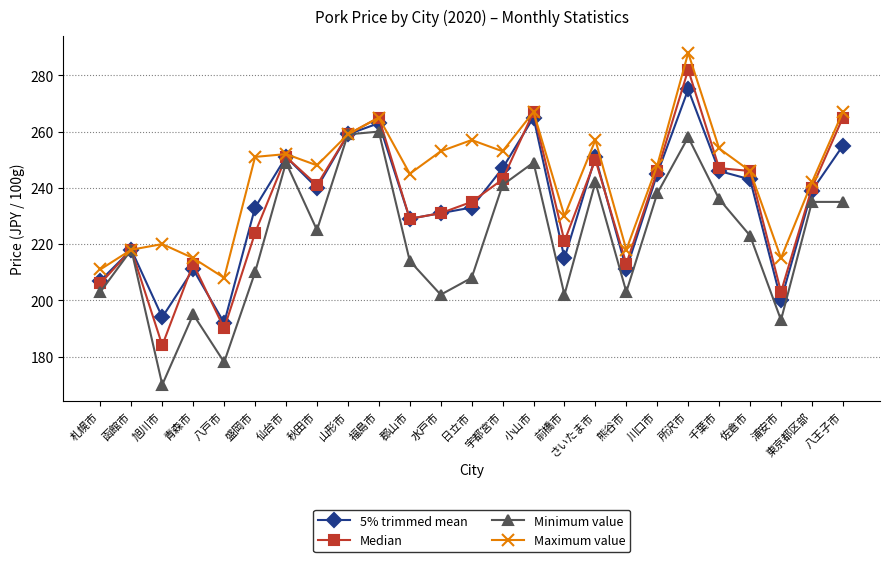

What is the difference between the highest and lowest values at 八戸市?

30